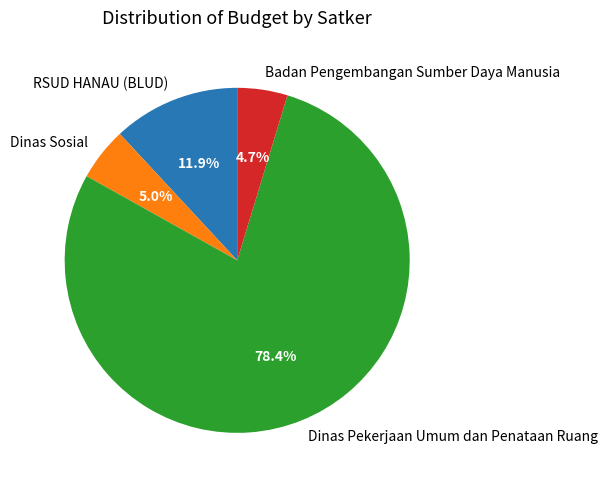

How many slices are in this pie chart?

4